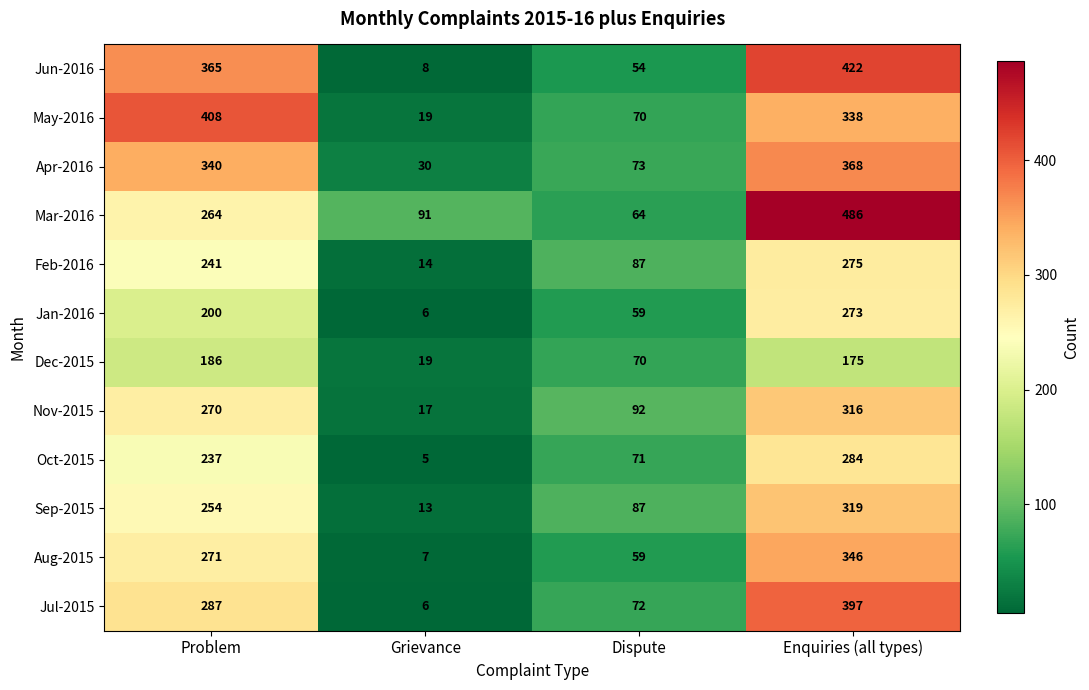

At which category is the sum across all series the highest?

Enquiries (all types)